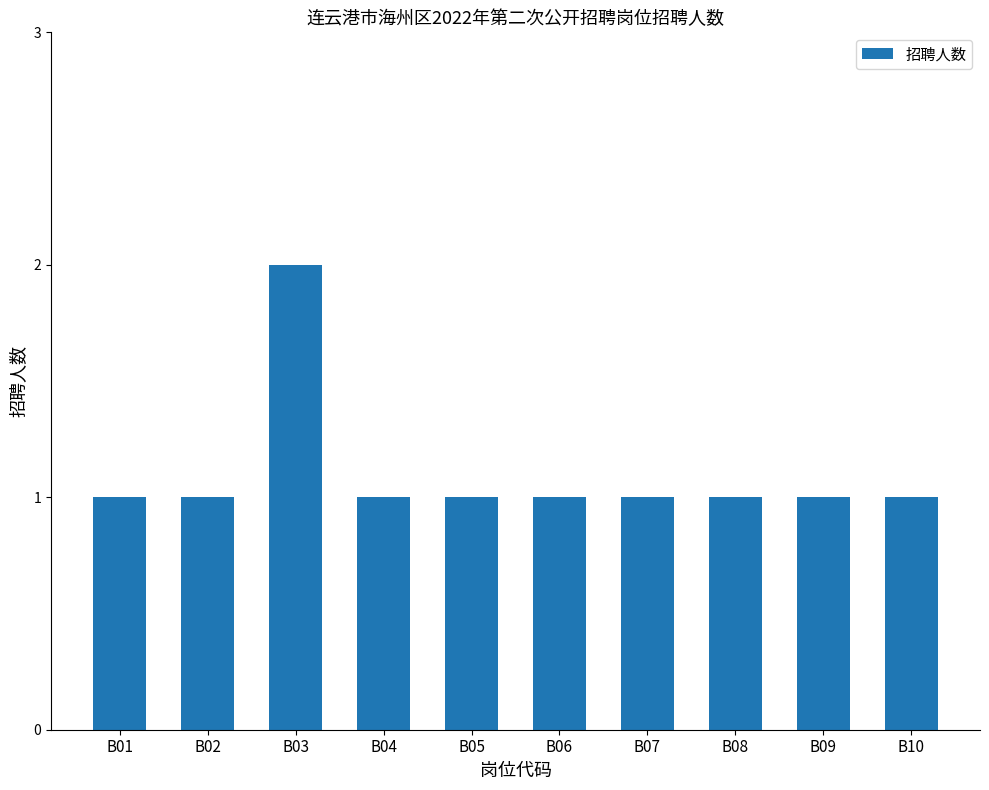

Reading right to left, extract all data points from this chart.

1	1	1	1	1	1	1	2	1	1